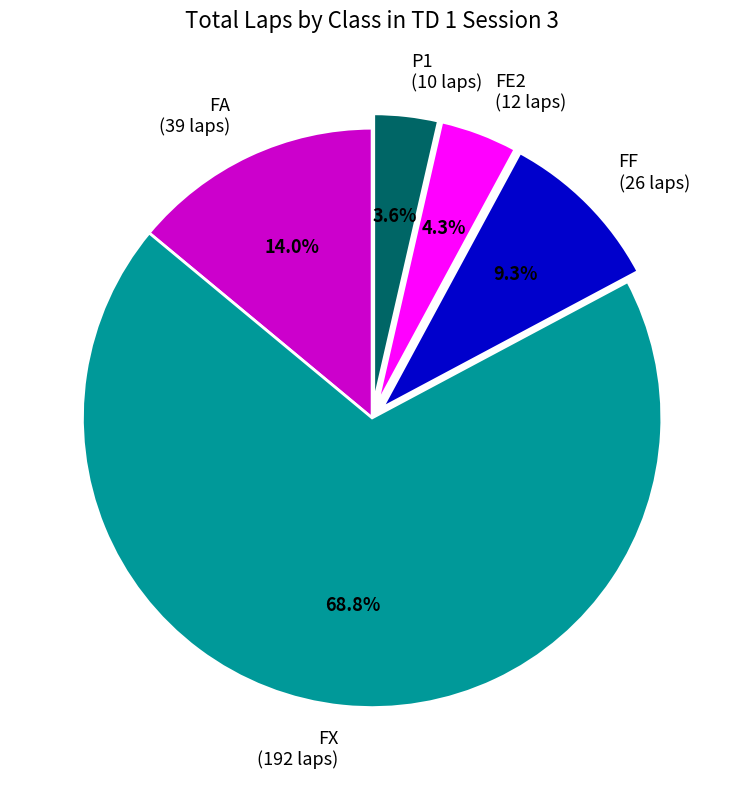

To the nearest percent, what is the difference between the P1 and FE2 slice percentages?

1%